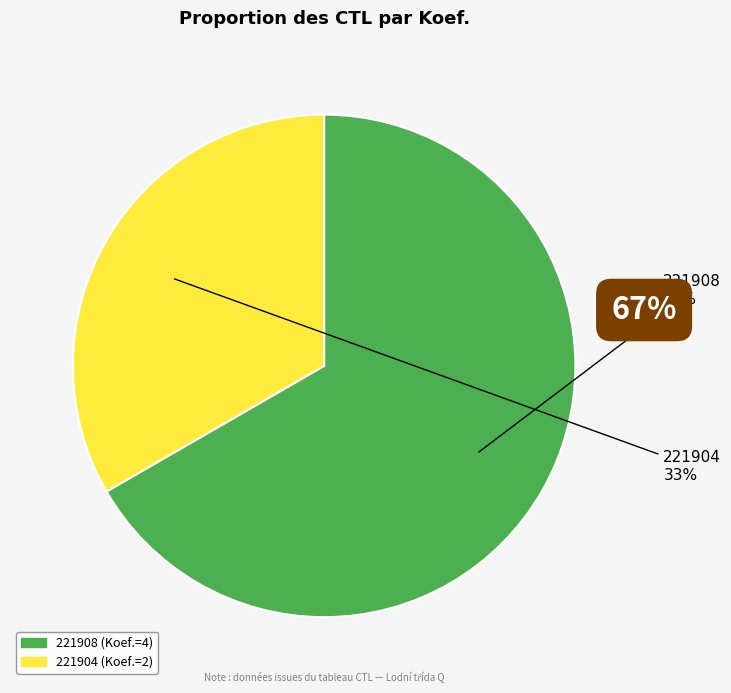

What is the ratio of the value at 221904 to the value at 221908?

0.5